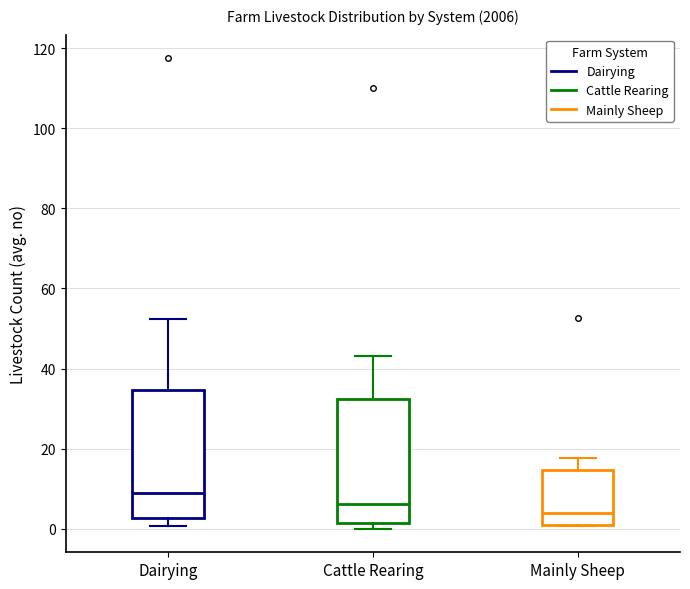

Reading left to right, transcribe this box plot: for each box, give where its median line is, the range the box spans, and where its two whiskers end, as read against the y-axis. The values are not printed on the chart, so give them approximately, as read against the axis.

Dairying: median 10, box 2 to 34, whiskers 0 to 52
Cattle Rearing: median 6, box 2 to 32, whiskers 0 to 44
Mainly Sheep: median 4, box 2 to 14, whiskers 0 to 18